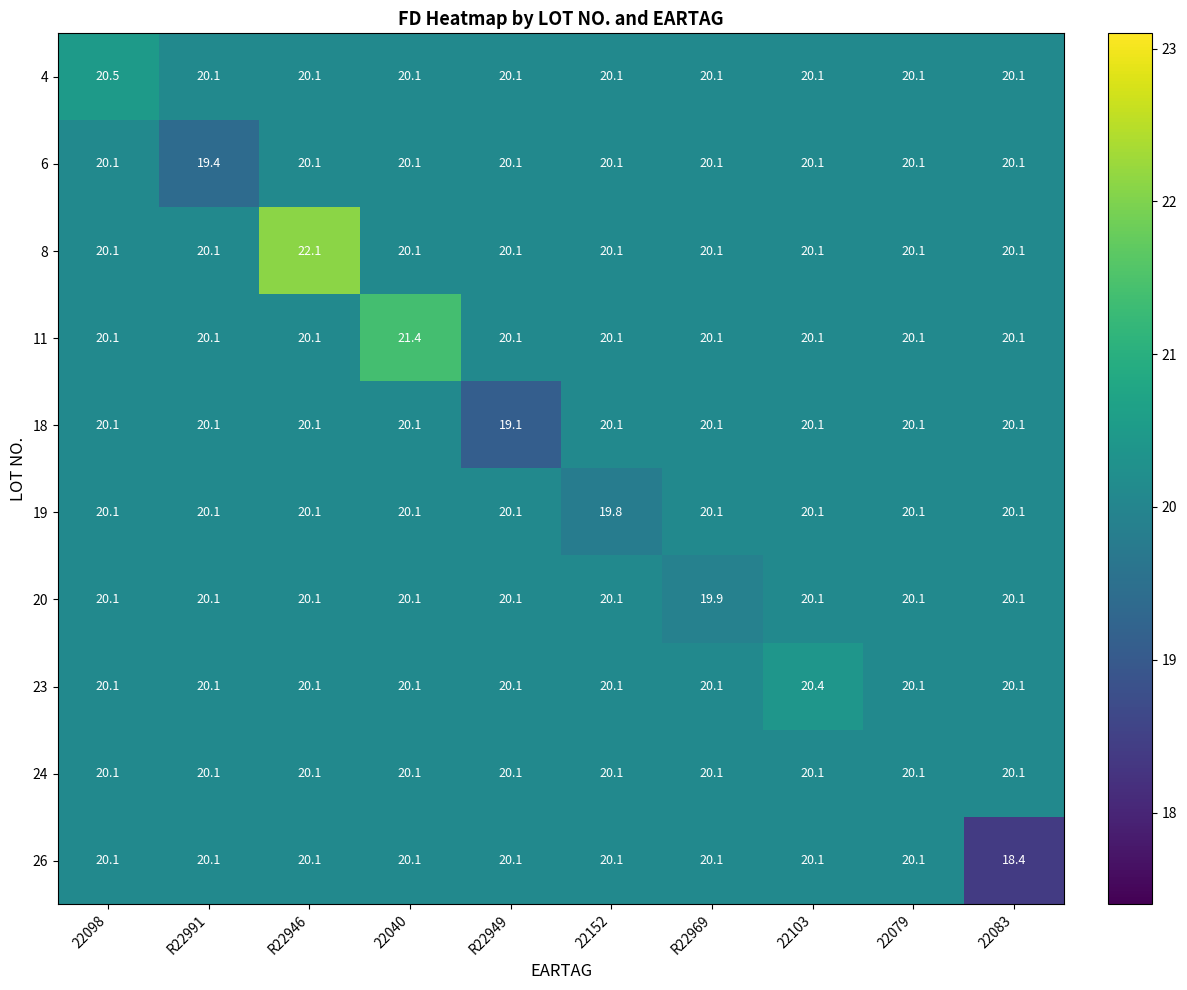

True or false: 6 has a value of 28.1 at 22103.

False